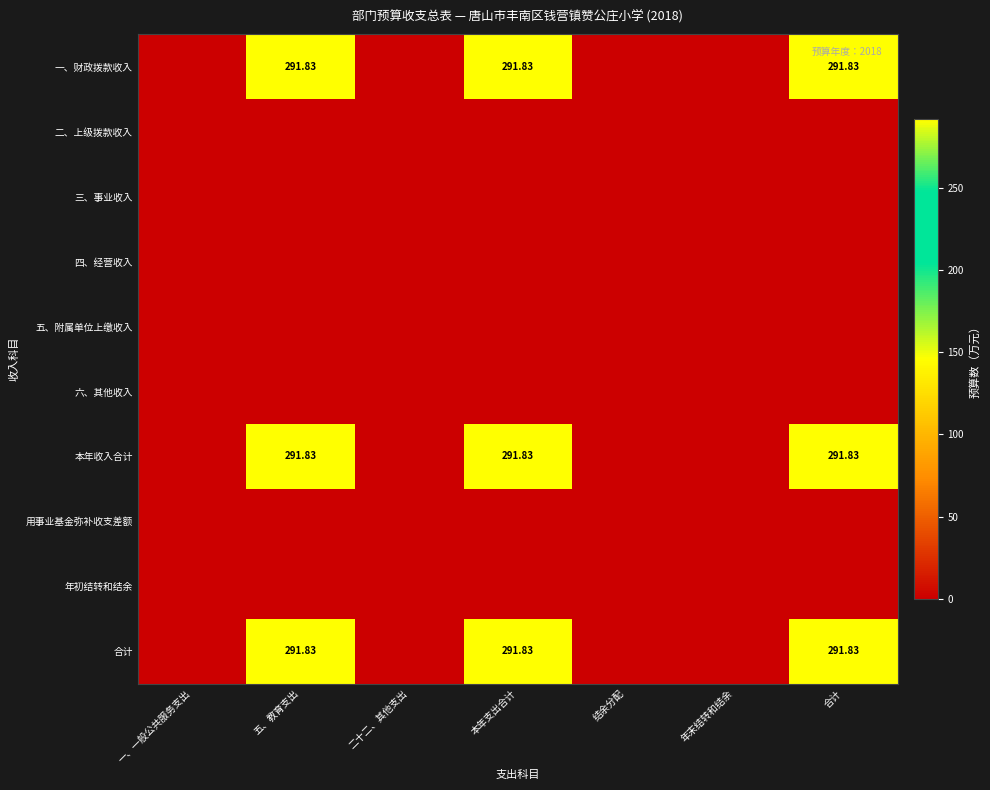

What is the maximum value for 本年收入合计?

291.8